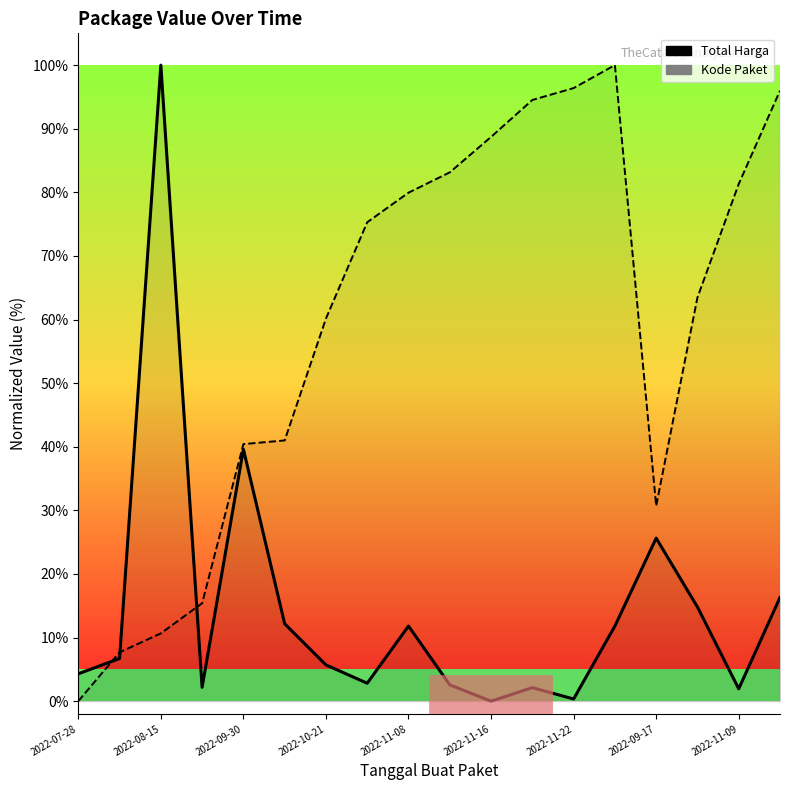

Rank the series by their maximum value, from lowest to highest.

Total Harga, Kode Paket